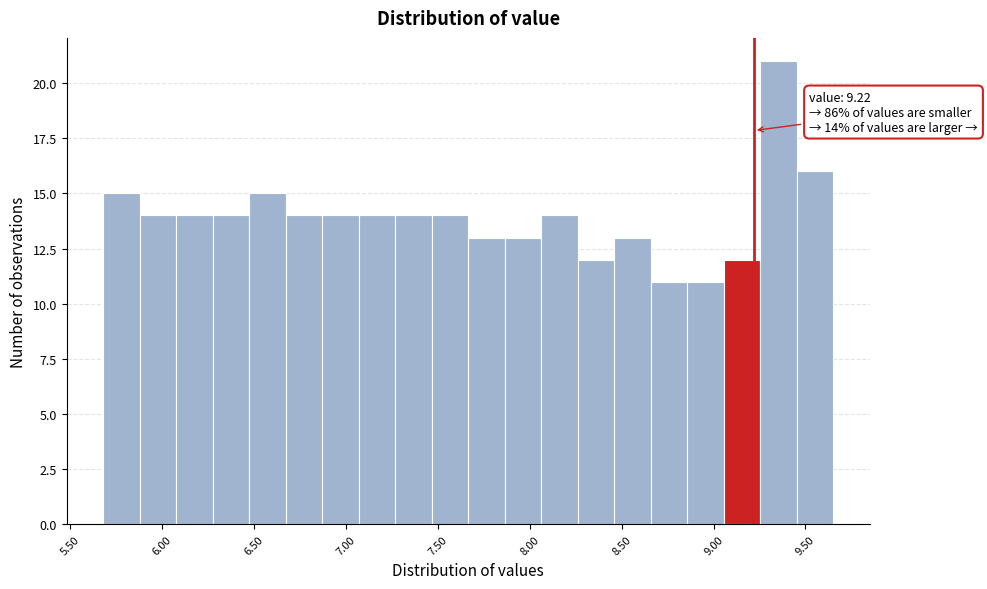

Read against the x-axis, roughly where is the centre of the tallest bar?

9.35